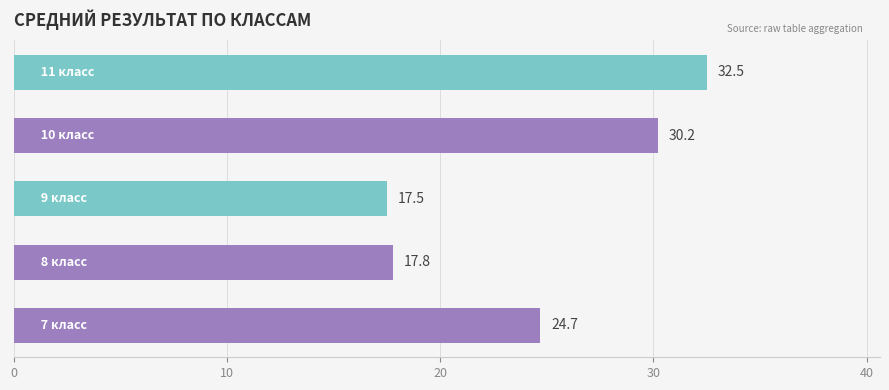

What is the difference between the second highest and minimum values?

12.7